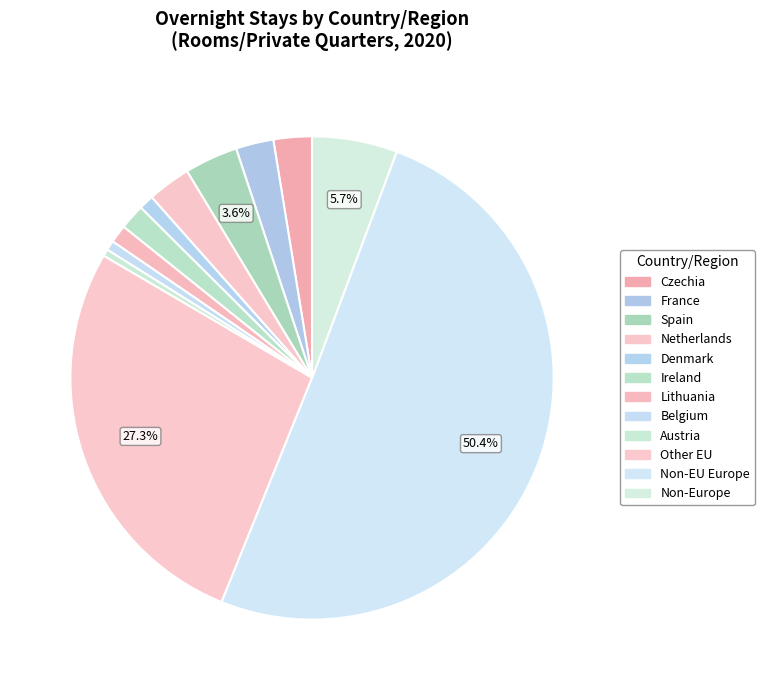

How many segments does this pie chart have?

12